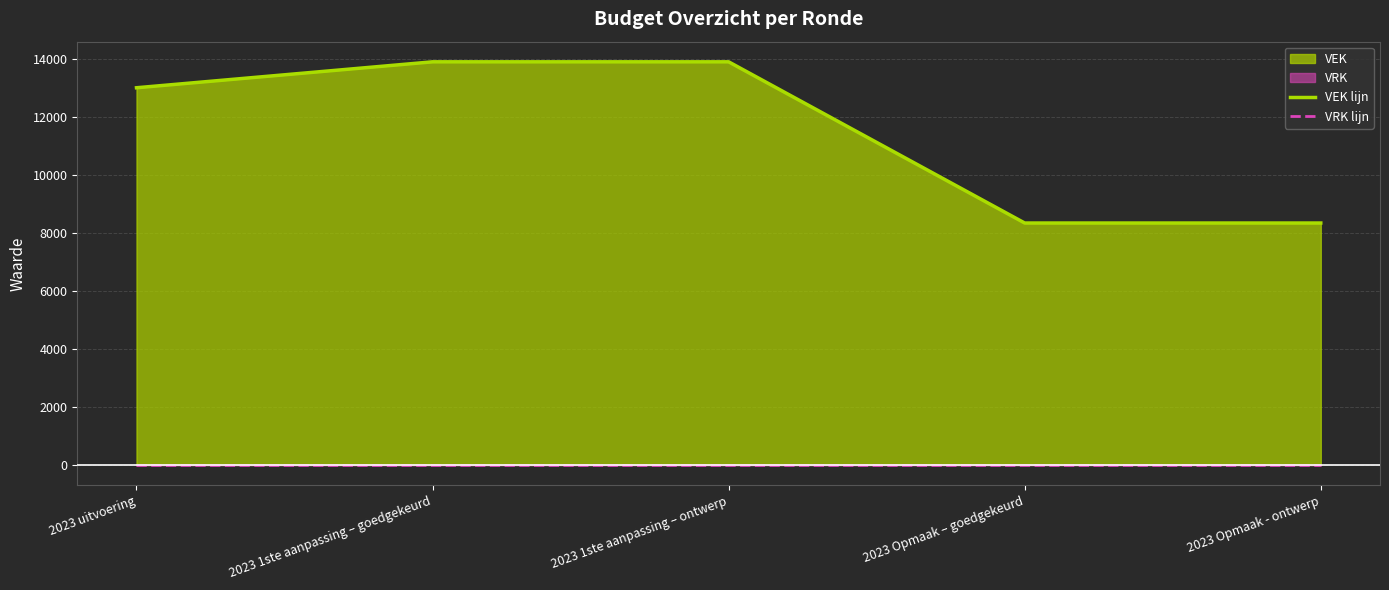

What is the approximate value of VEK lijn at 2023 1ste aanpassing – goedgekeurd, to the nearest 100?

13900